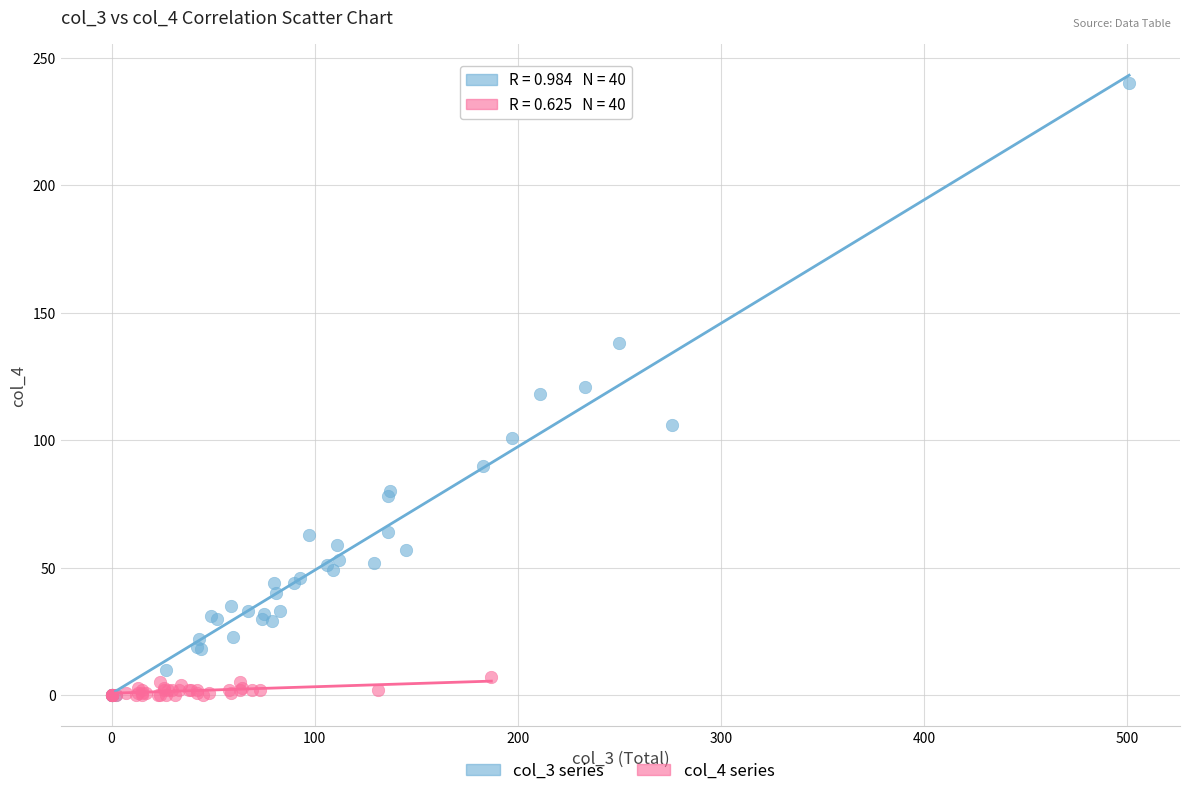

Which series contains the highest Y value?

col_3 series